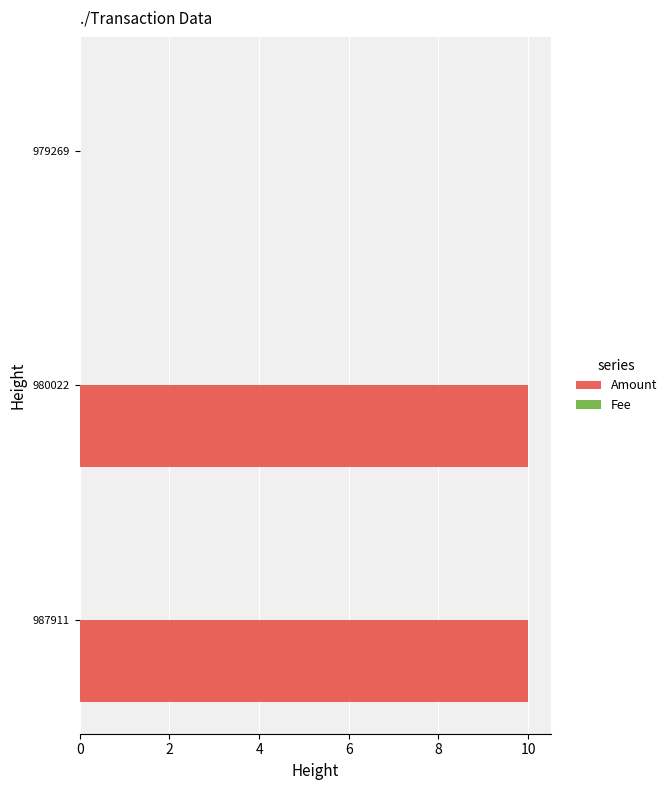

What is the sum of all Amount values?

20.0